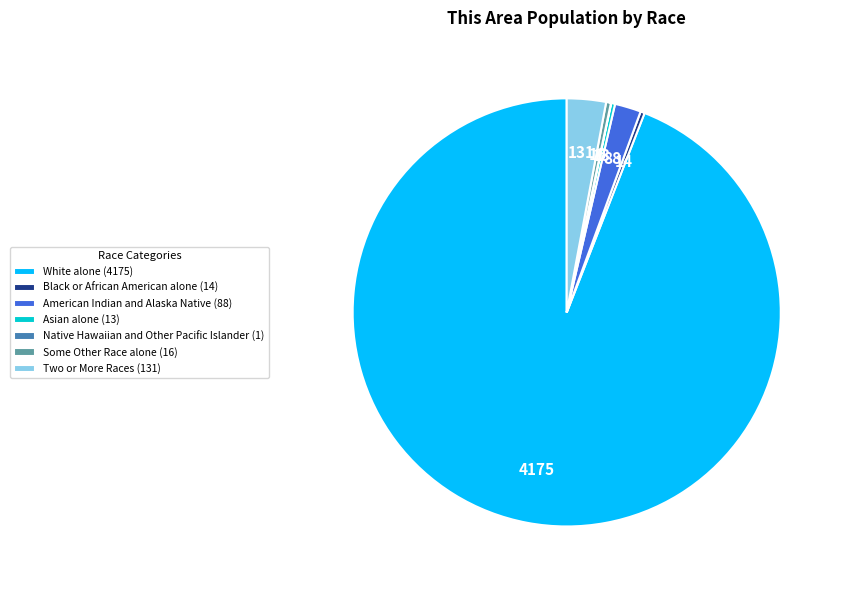

Combined, do Some Other Race alone and Asian alone account for over 50%?

No